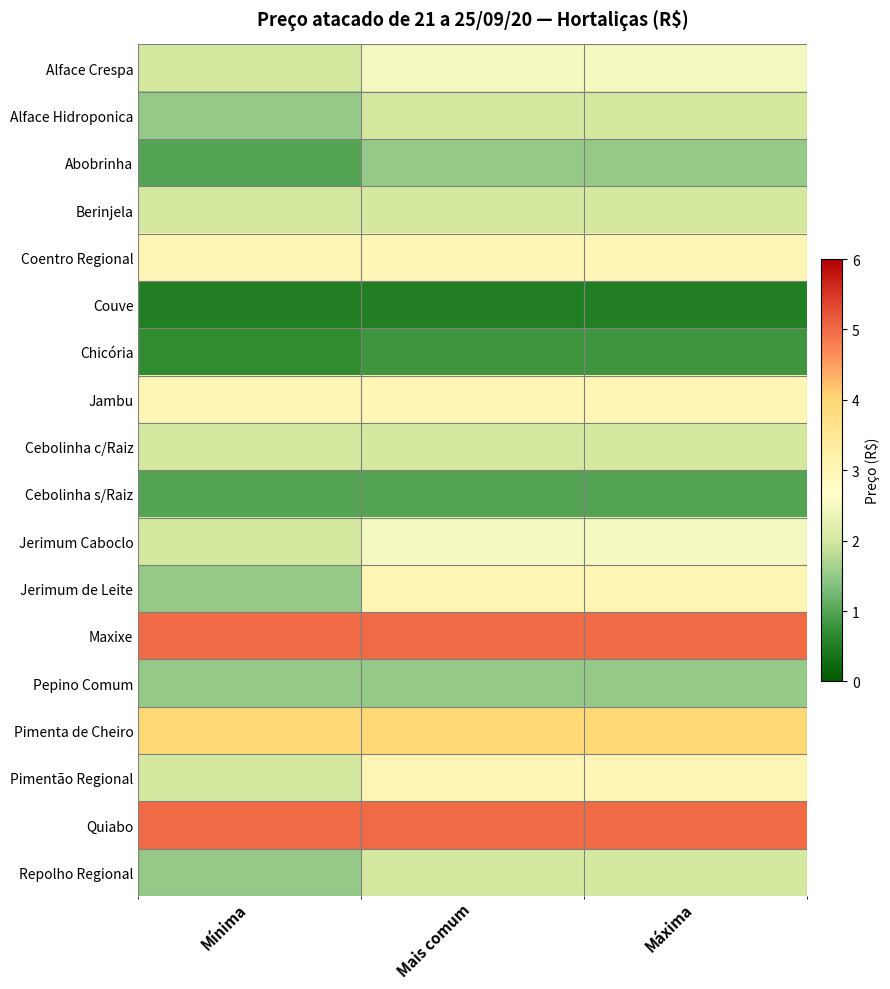

Reading left to right, list all the values displayed in this chart.

Alface Crespa: Mínima=2.0	Mais comum=2.5	Máxima=2.5
Alface Hidroponica: Mínima=1.5	Mais comum=2.0	Máxima=2.0
Abobrinha: Mínima=1.0	Mais comum=1.5	Máxima=1.5
Berinjela: Mínima=2.0	Mais comum=2.0	Máxima=2.0
Coentro Regional: Mínima=3.0	Mais comum=3.0	Máxima=3.0
Couve: Mínima=0.5	Mais comum=0.5	Máxima=0.5
Chicória: Mínima=0.7	Mais comum=0.8	Máxima=0.8
Jambu: Mínima=3.0	Mais comum=3.0	Máxima=3.0
Cebolinha c/Raiz: Mínima=2.0	Mais comum=2.0	Máxima=2.0
Cebolinha s/Raiz: Mínima=1.0	Mais comum=1.0	Máxima=1.0
Jerimum Caboclo: Mínima=2.0	Mais comum=2.5	Máxima=2.5
Jerimum de Leite: Mínima=1.5	Mais comum=3.0	Máxima=3.0
Maxixe: Mínima=5.0	Mais comum=5.0	Máxima=5.0
Pepino Comum: Mínima=1.5	Mais comum=1.5	Máxima=1.5
Pimenta de Cheiro: Mínima=4.0	Mais comum=4.0	Máxima=4.0
Pimentão Regional: Mínima=2.0	Mais comum=3.0	Máxima=3.0
Quiabo: Mínima=5.0	Mais comum=5.0	Máxima=5.0
Repolho Regional: Mínima=1.5	Mais comum=2.0	Máxima=2.0